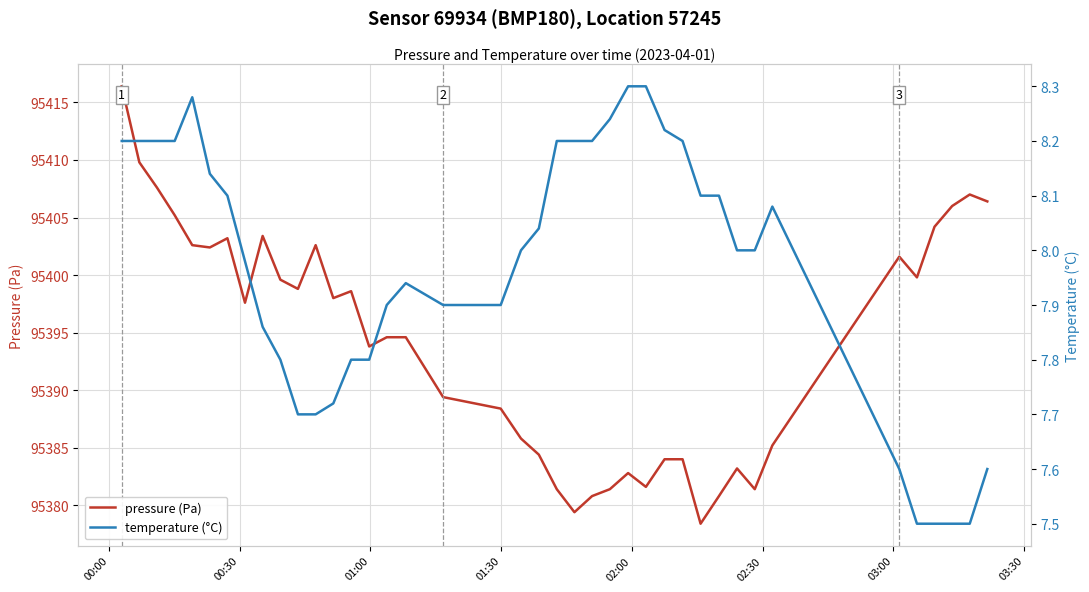

Which series changed the most between 01:00 and 02:30?

pressure (Pa)